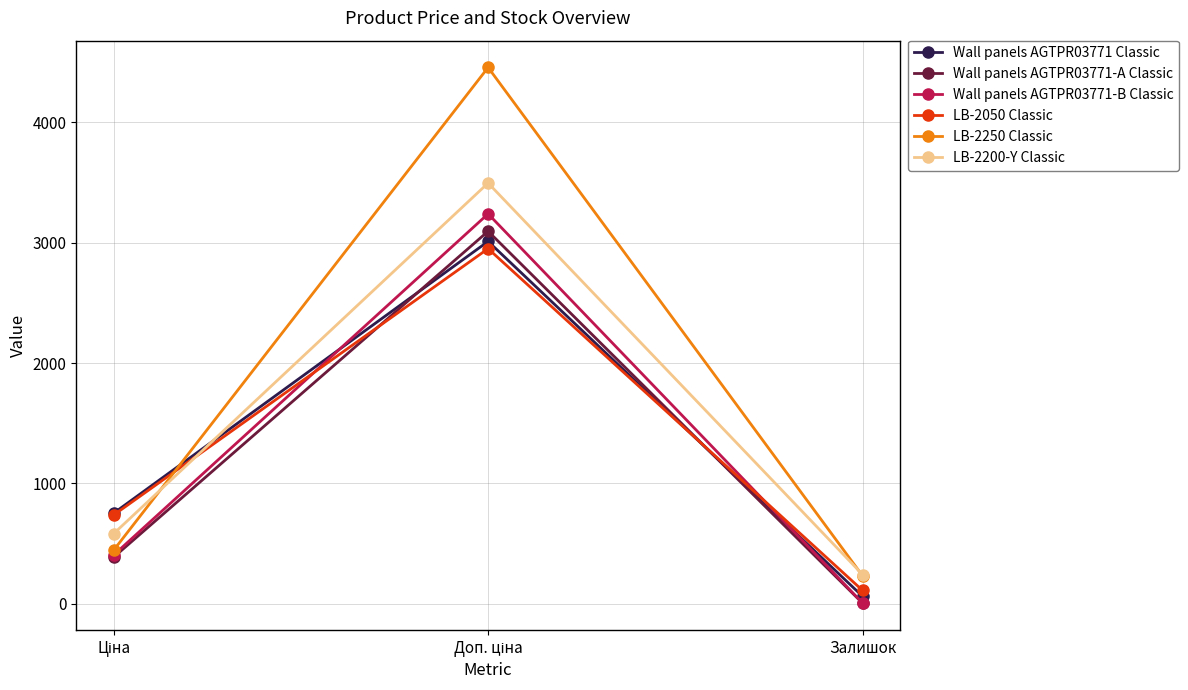

Is it true that LB-2050 Classic equals 111.0 at Залишок?

True